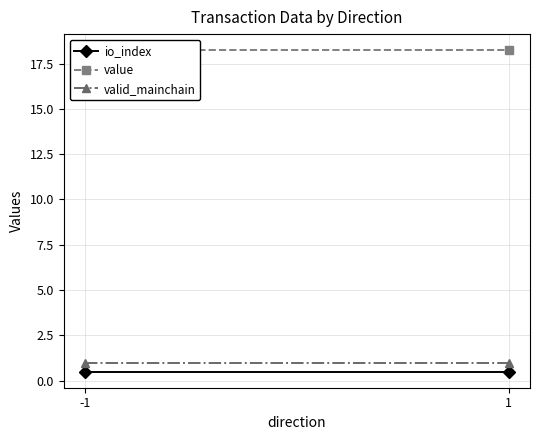

At which label does value reach its peak?

-1